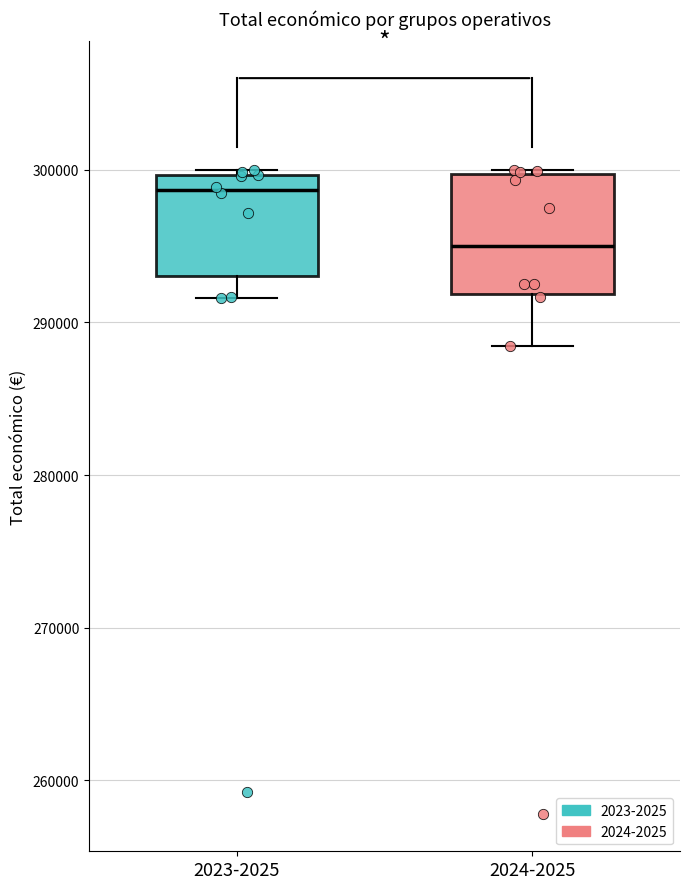

Which box's median line is the lowest?

2024-2025